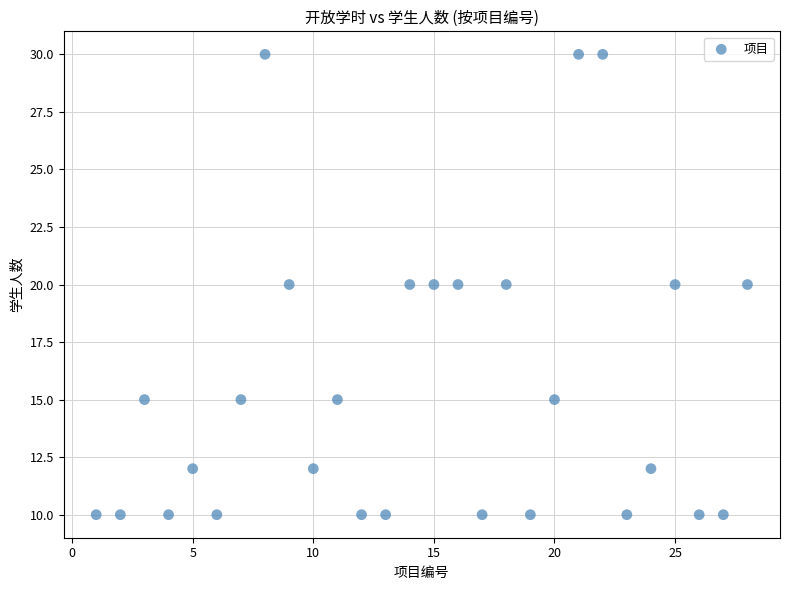

What is the range of X values (max minus min)?

27